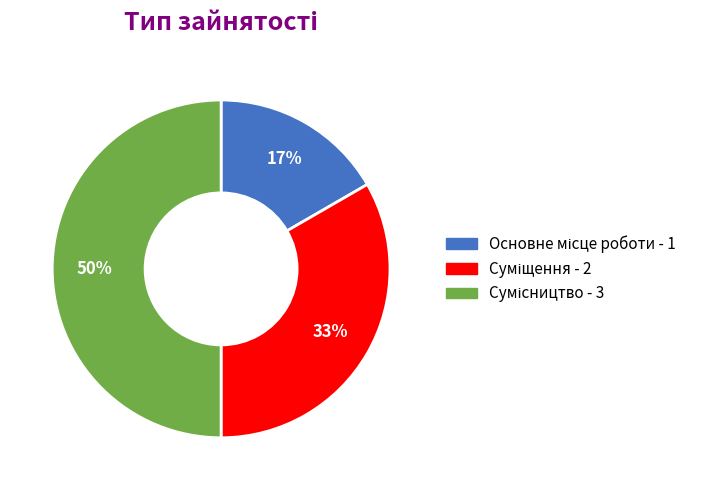

To the nearest percent, what is the average slice percentage?

33%